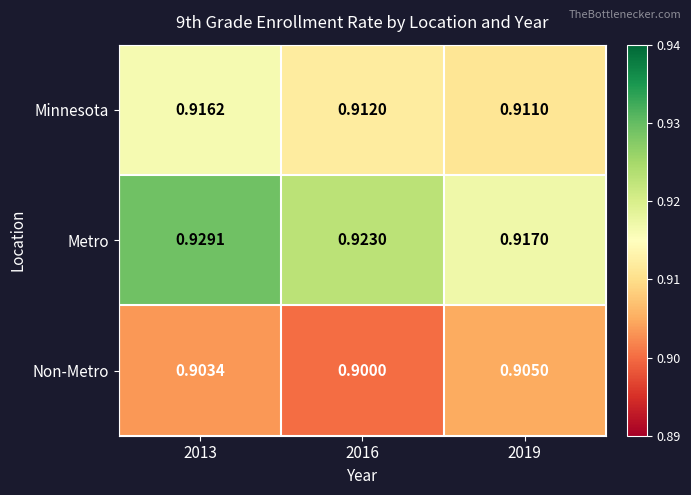

Which series has the widest spread of values?

Metro